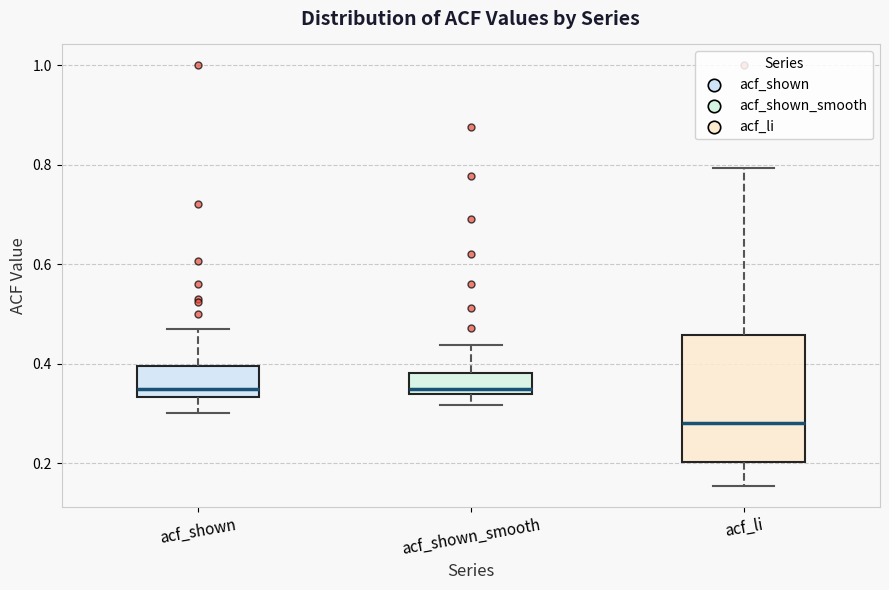

Reading left to right, read every box against the y-axis: the position of its median line, the range the box covers, and the ends of its whiskers. The values are not printed on the chart, so give them approximately, as read against the axis.

acf_shown: median 0.34 (just above the box's lower edge), box 0.34 to 0.40, whiskers 0.30 to 0.48
acf_shown_smooth: median 0.34 (just above the box's lower edge), box 0.34 to 0.38, whiskers 0.32 to 0.44
acf_li: median 0.28, box 0.20 to 0.46, whiskers 0.16 to 0.80